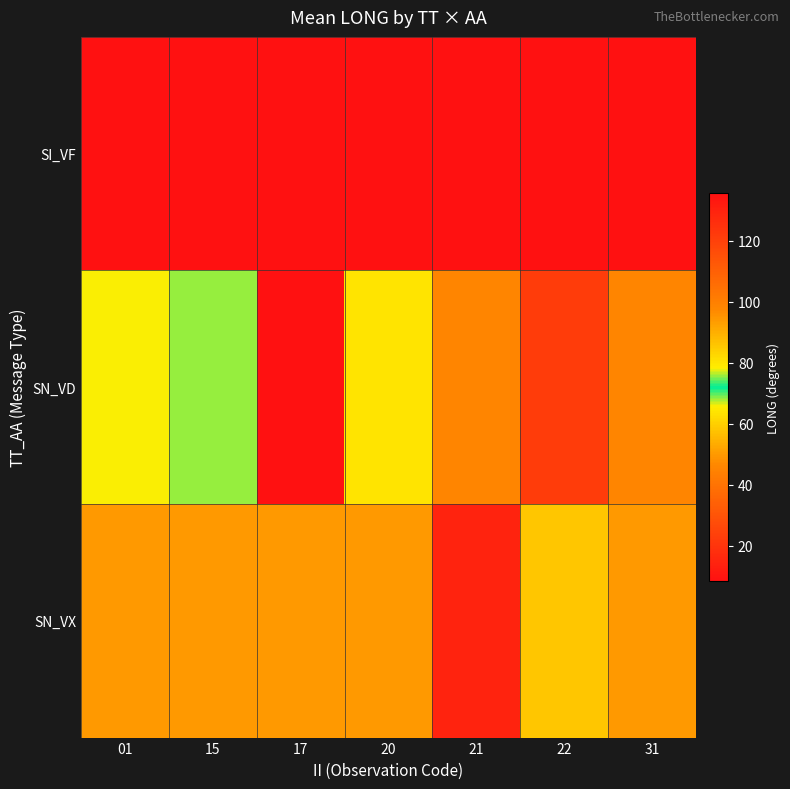

What is the difference between the highest and lowest values at 01?

85.6